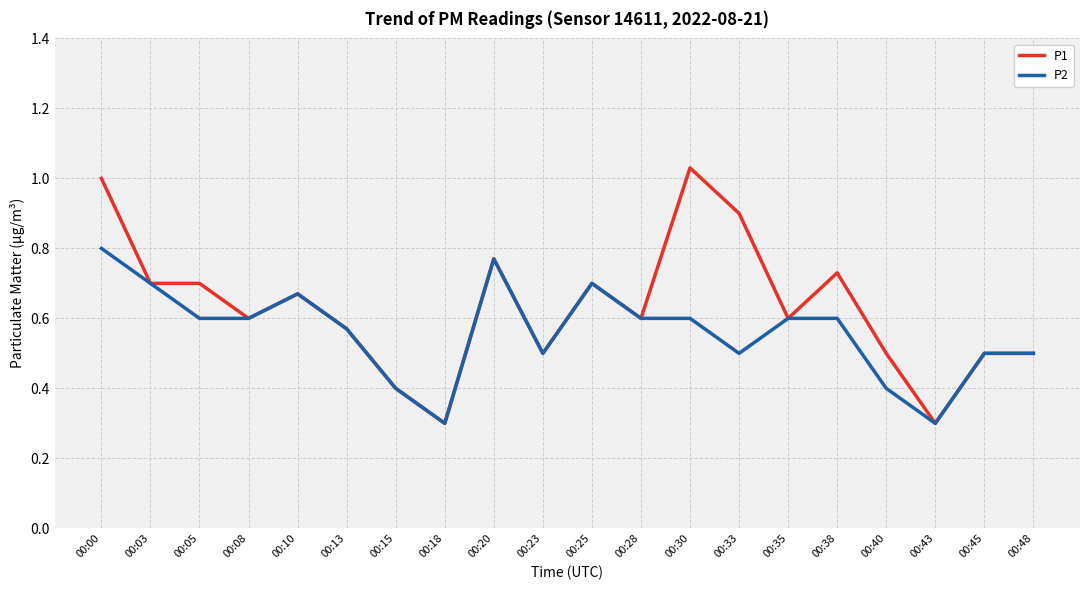

List the series in order of their peak value, lowest first.

P2, P1